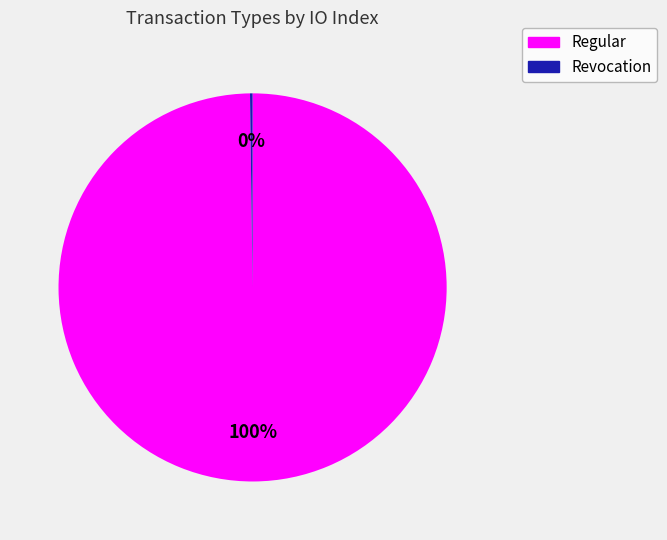

True or false: Regular accounts for 100% of the total.

True